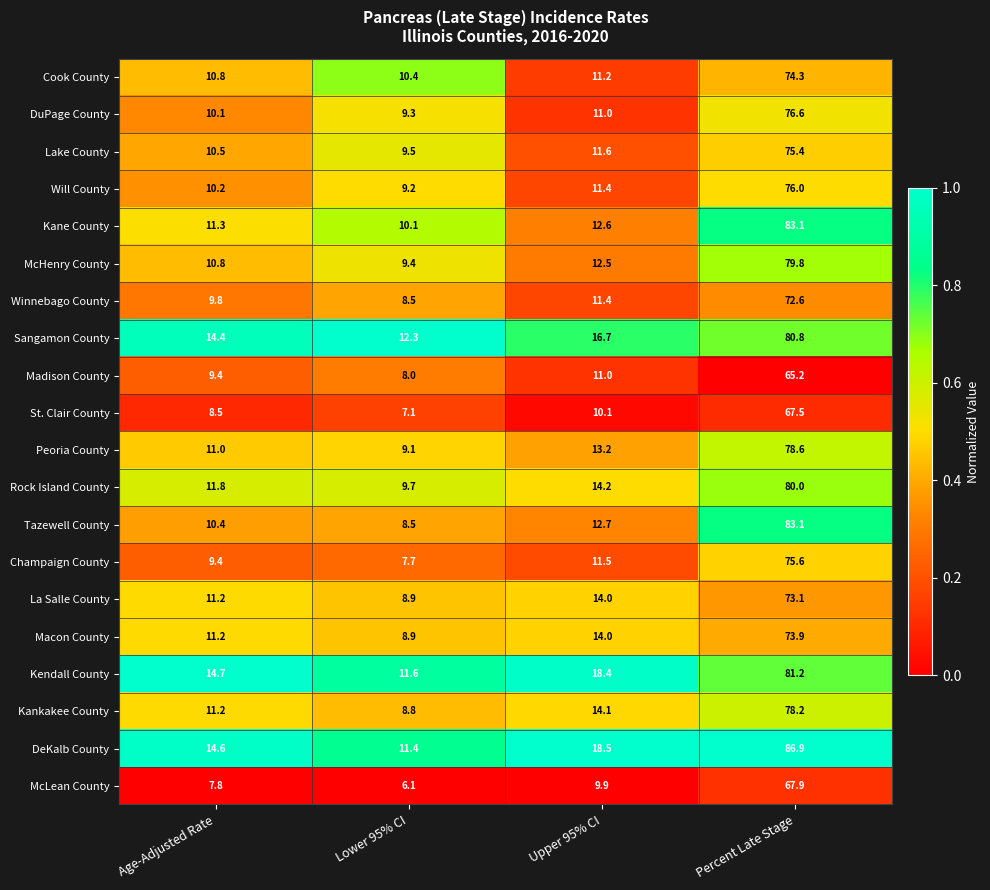

What is the difference between the second highest and second lowest values in the DeKalb County series?

3.9